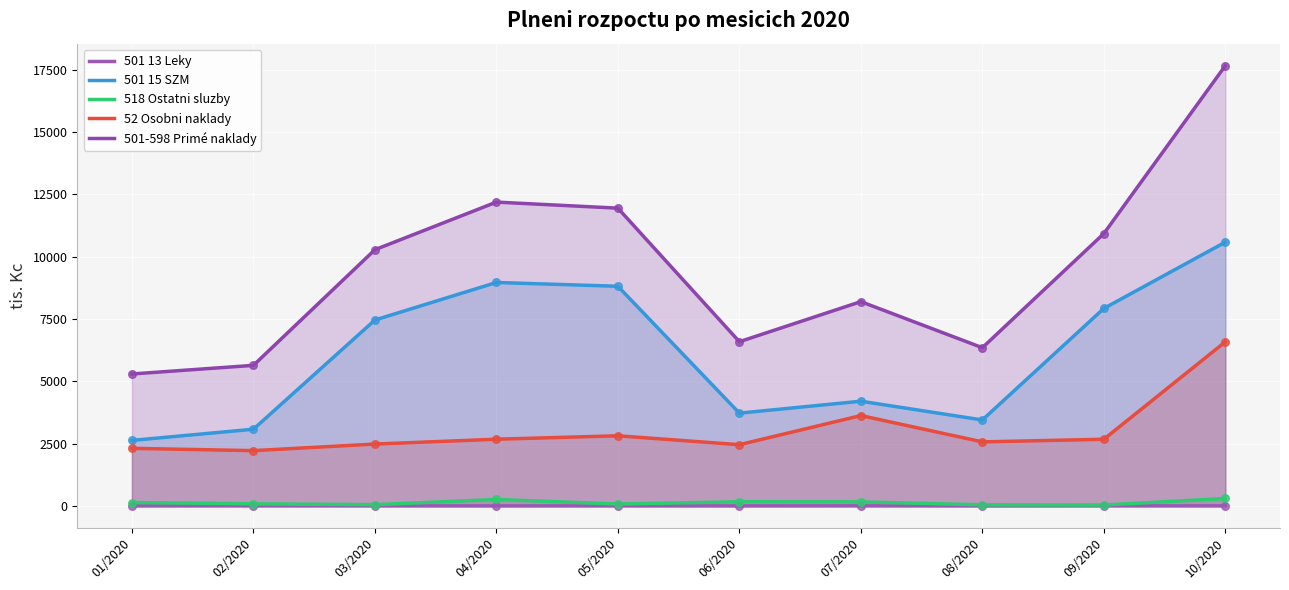

Which series contains the highest Y value?

501-598 Primé naklady